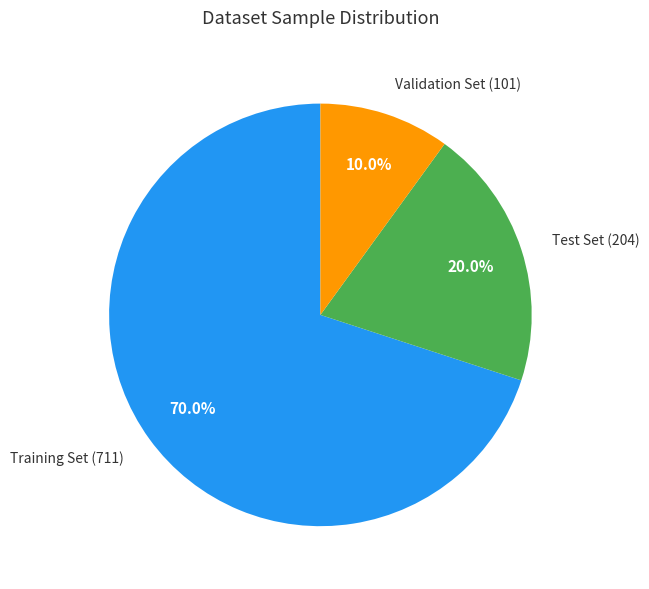

Is there any slice that represents more than half of the pie?

Yes